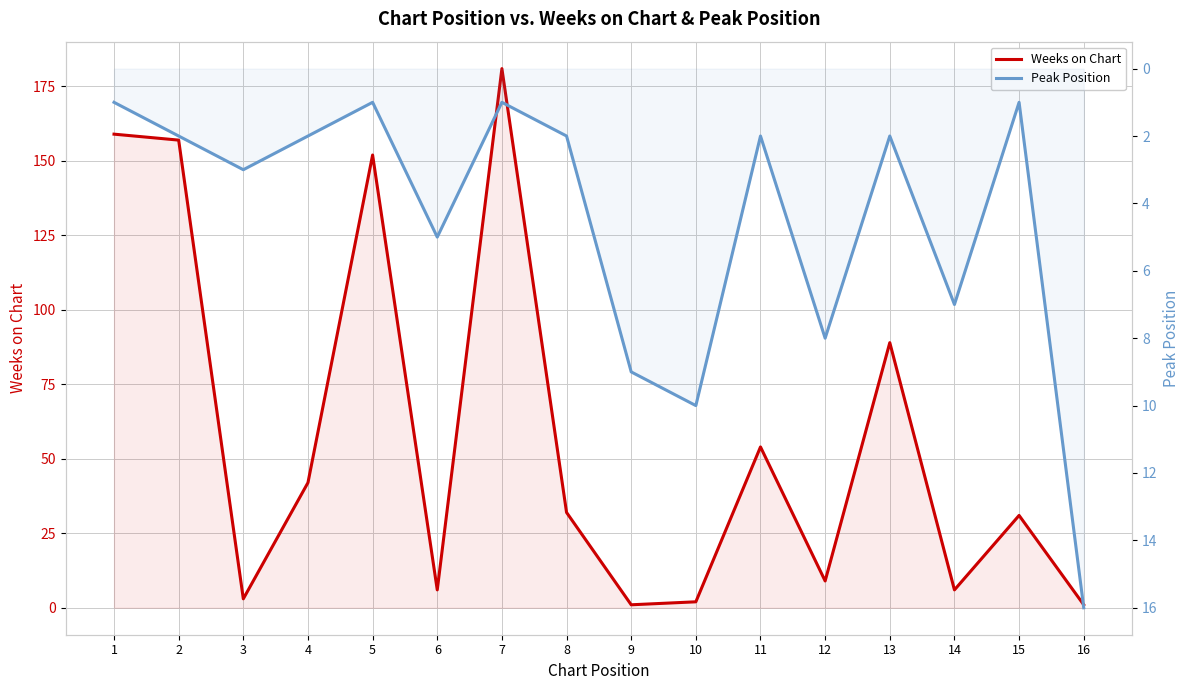

What is the greatest value displayed?

181